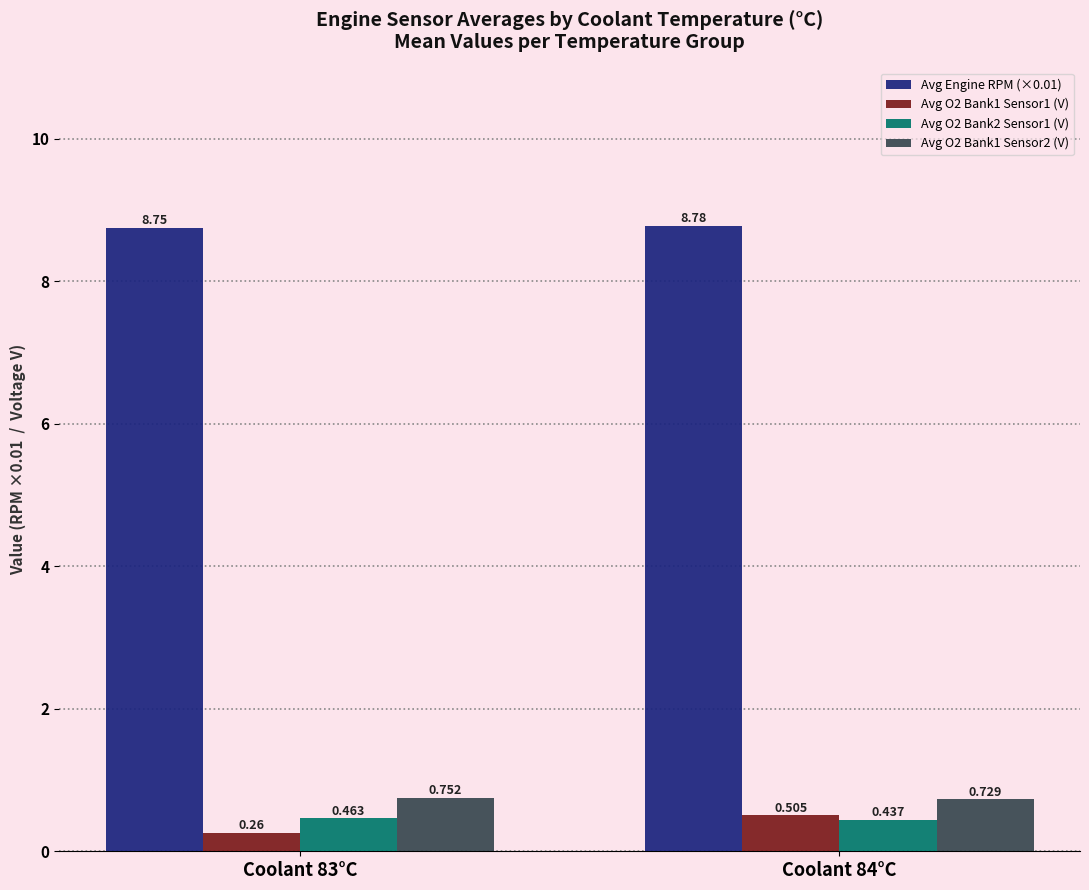

Does the chart contain any negative values?

No